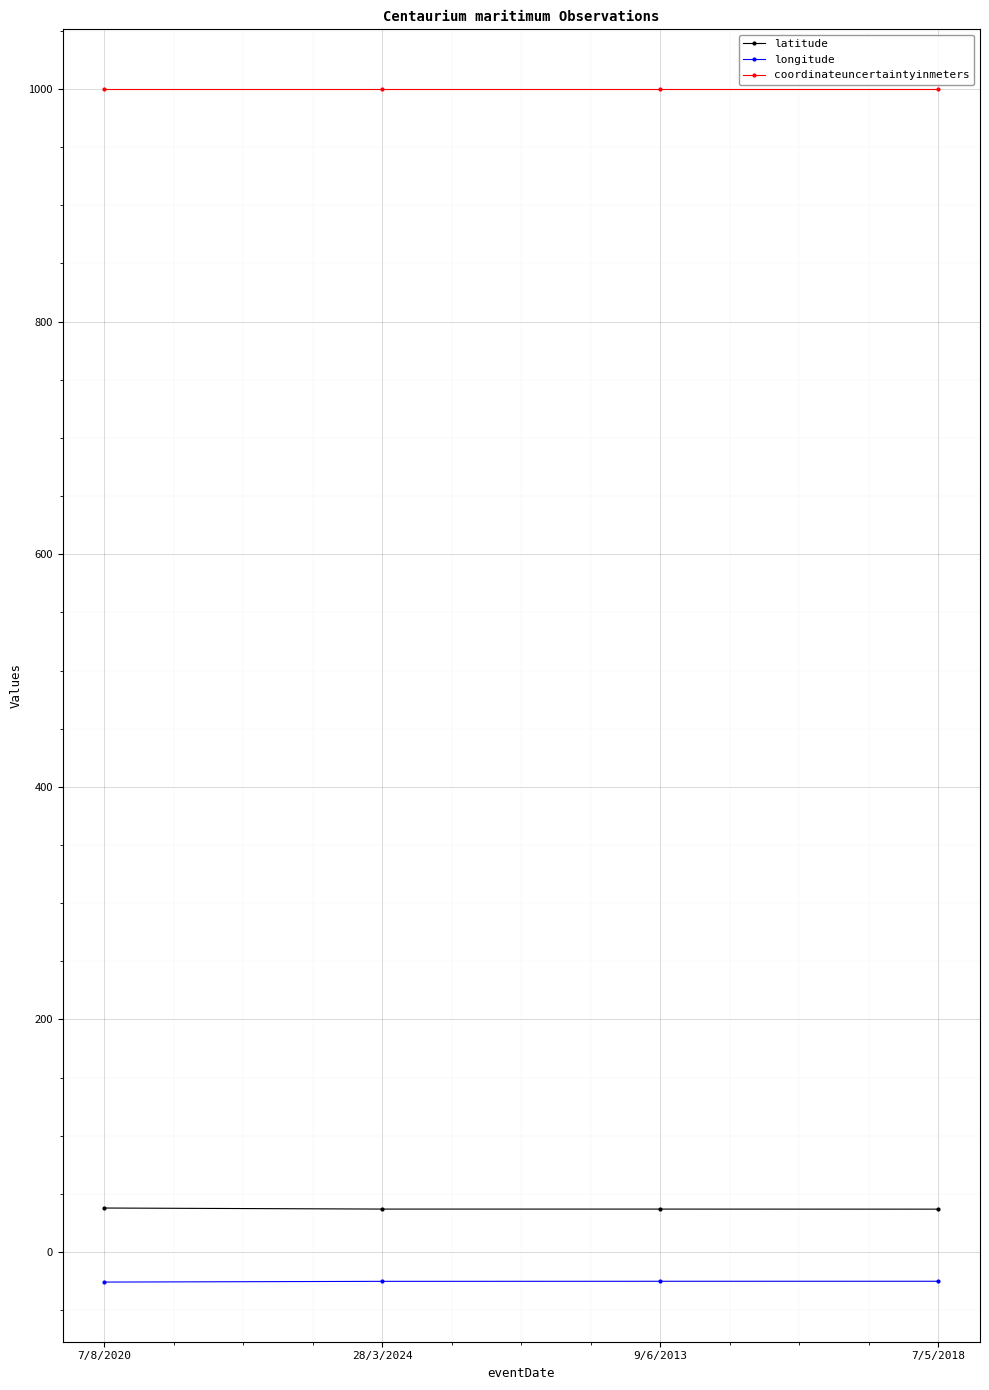

What is the lowest value of the longitude series?

-25.8